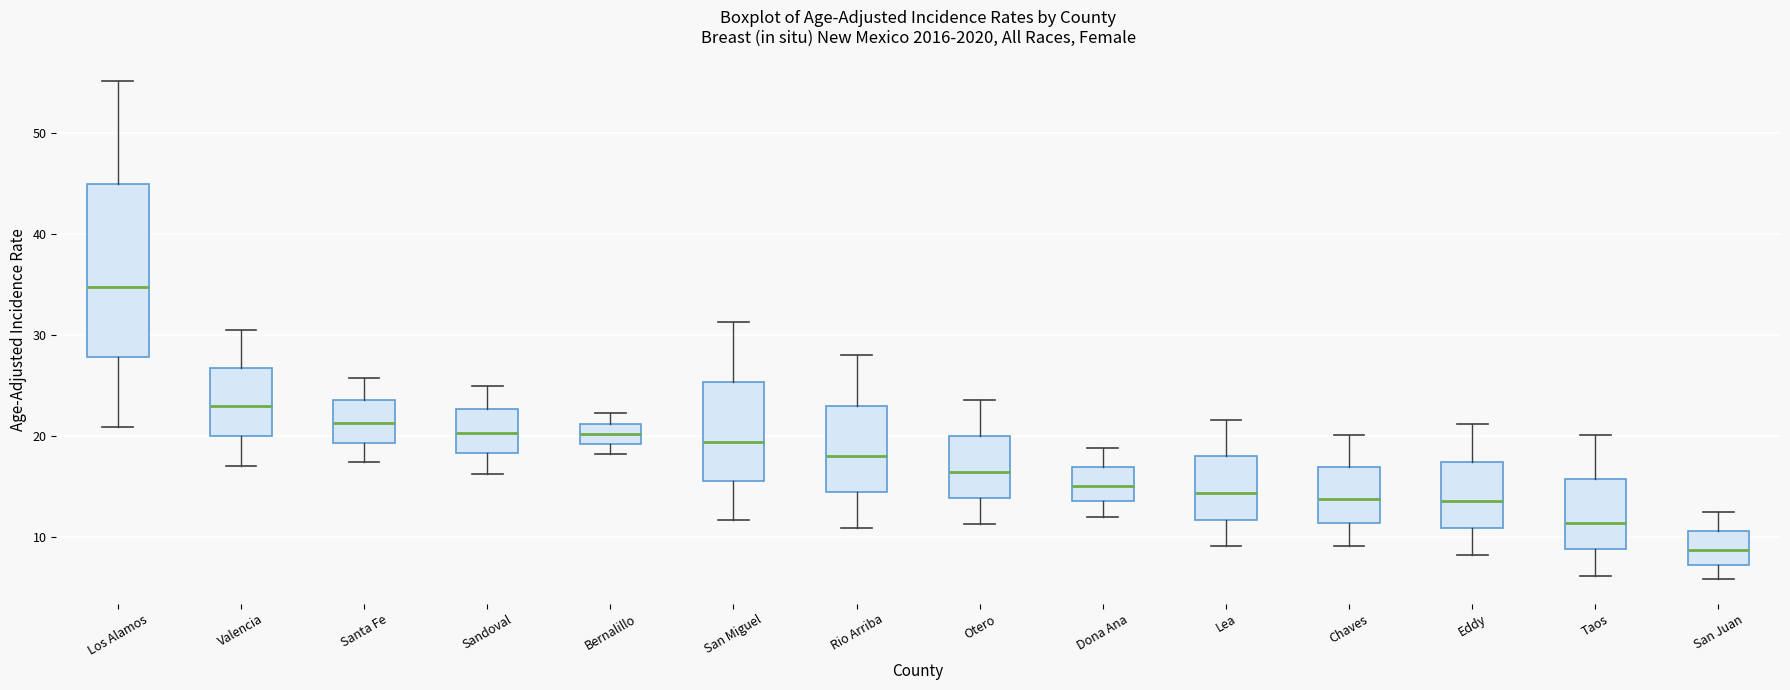

Reading left to right, transcribe this box plot: for each box, give where its median line is, the range the box spans, and where its two whiskers end, as read against the y-axis. The values are not printed on the chart, so give them approximately, as read against the axis.

Los Alamos: median 35, box 28 to 45, whiskers 21 to 55
Valencia: median 23, box 20 to 27, whiskers 17 to 31
Santa Fe: median 21, box 19 to 24, whiskers 17 to 26
Sandoval: median 20, box 18 to 23, whiskers 16 to 25
Bernalillo: median 20, box 19 to 21, whiskers 18 to 22
San Miguel: median 19, box 16 to 25, whiskers 12 to 31
Rio Arriba: median 18, box 14 to 23, whiskers 11 to 28
Otero: median 17, box 14 to 20, whiskers 11 to 24
Dona Ana: median 15, box 14 to 17, whiskers 12 to 19
Lea: median 14, box 12 to 18, whiskers 9 to 22
Chaves: median 14, box 11 to 17, whiskers 9 to 20
Eddy: median 14, box 11 to 17, whiskers 8 to 21
Taos: median 11, box 9 to 16, whiskers 6 to 20
San Juan: median 9, box 7 to 11, whiskers 6 to 13